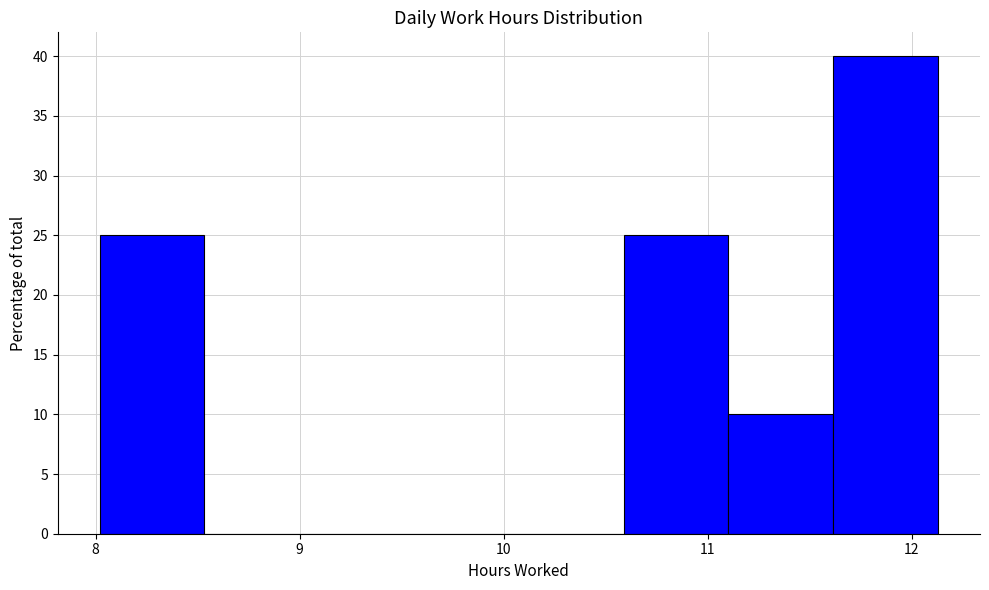

Reading left to right, transcribe this chart: for each bar, give the range it covers on the x-axis and its height. Neither the bar edges nor the heights are printed on the chart, so give them approximately, as read against the axes.

8.0 to 8.5: 25
8.5 to 9.0: 0
9.0 to 9.6: 0
9.6 to 10.1: 0
10.1 to 10.6: 0
10.6 to 11.1: 25
11.1 to 11.6: 10
11.6 to 12.1: 40